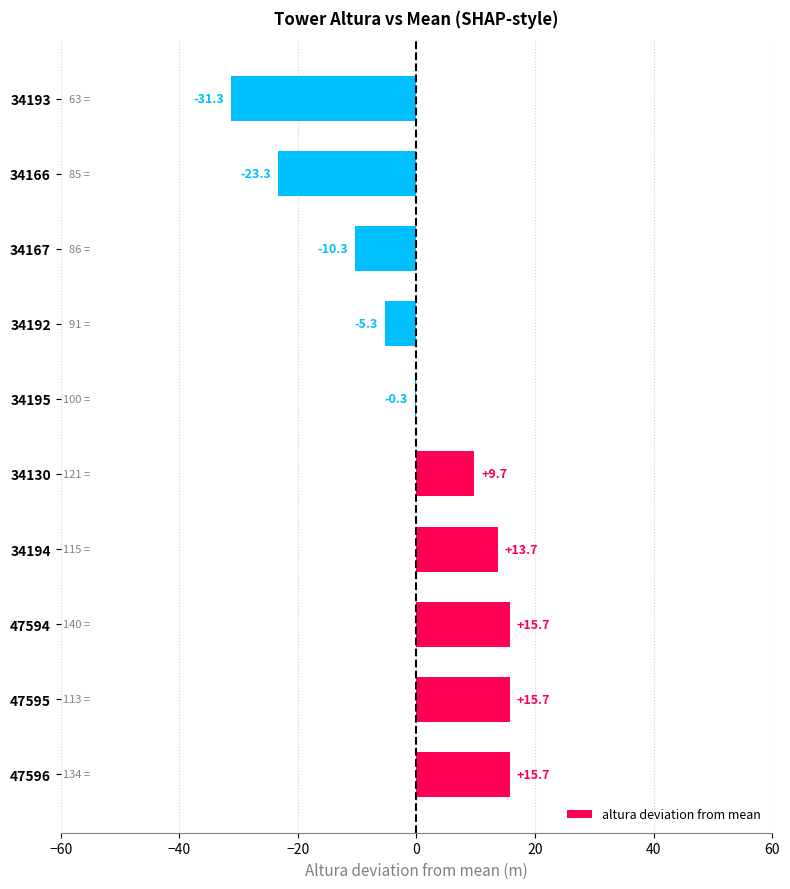

What is the greatest value displayed?

15.7